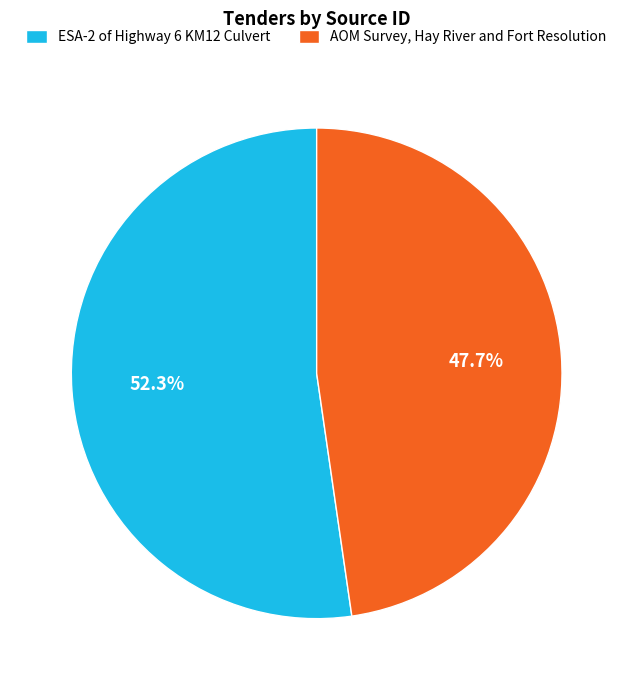

True or false: ESA-2 of Highway 6 KM12 Culvert accounts for 59% of the total.

False